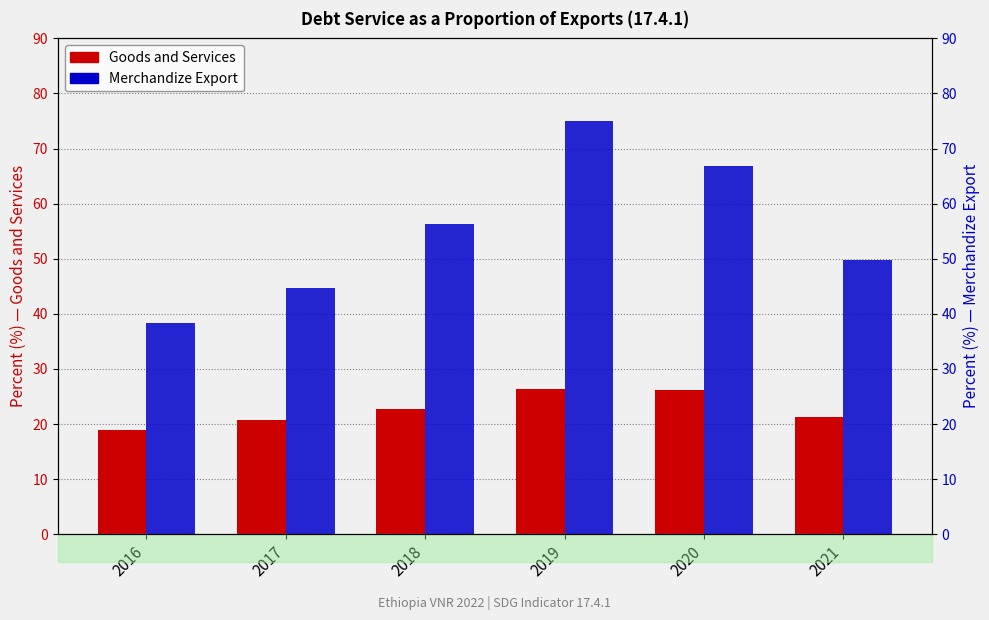

At which label does Goods and Services reach its minimum?

2016